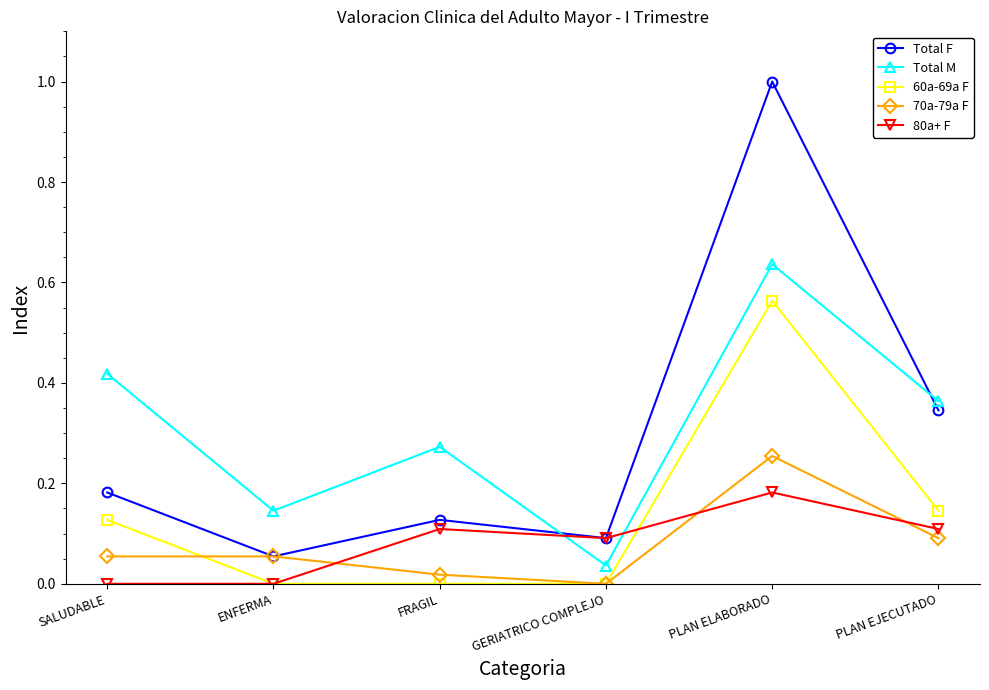

What are all the series names shown in the legend?

Total F, Total M, 60a-69a F, 70a-79a F, 80a+ F